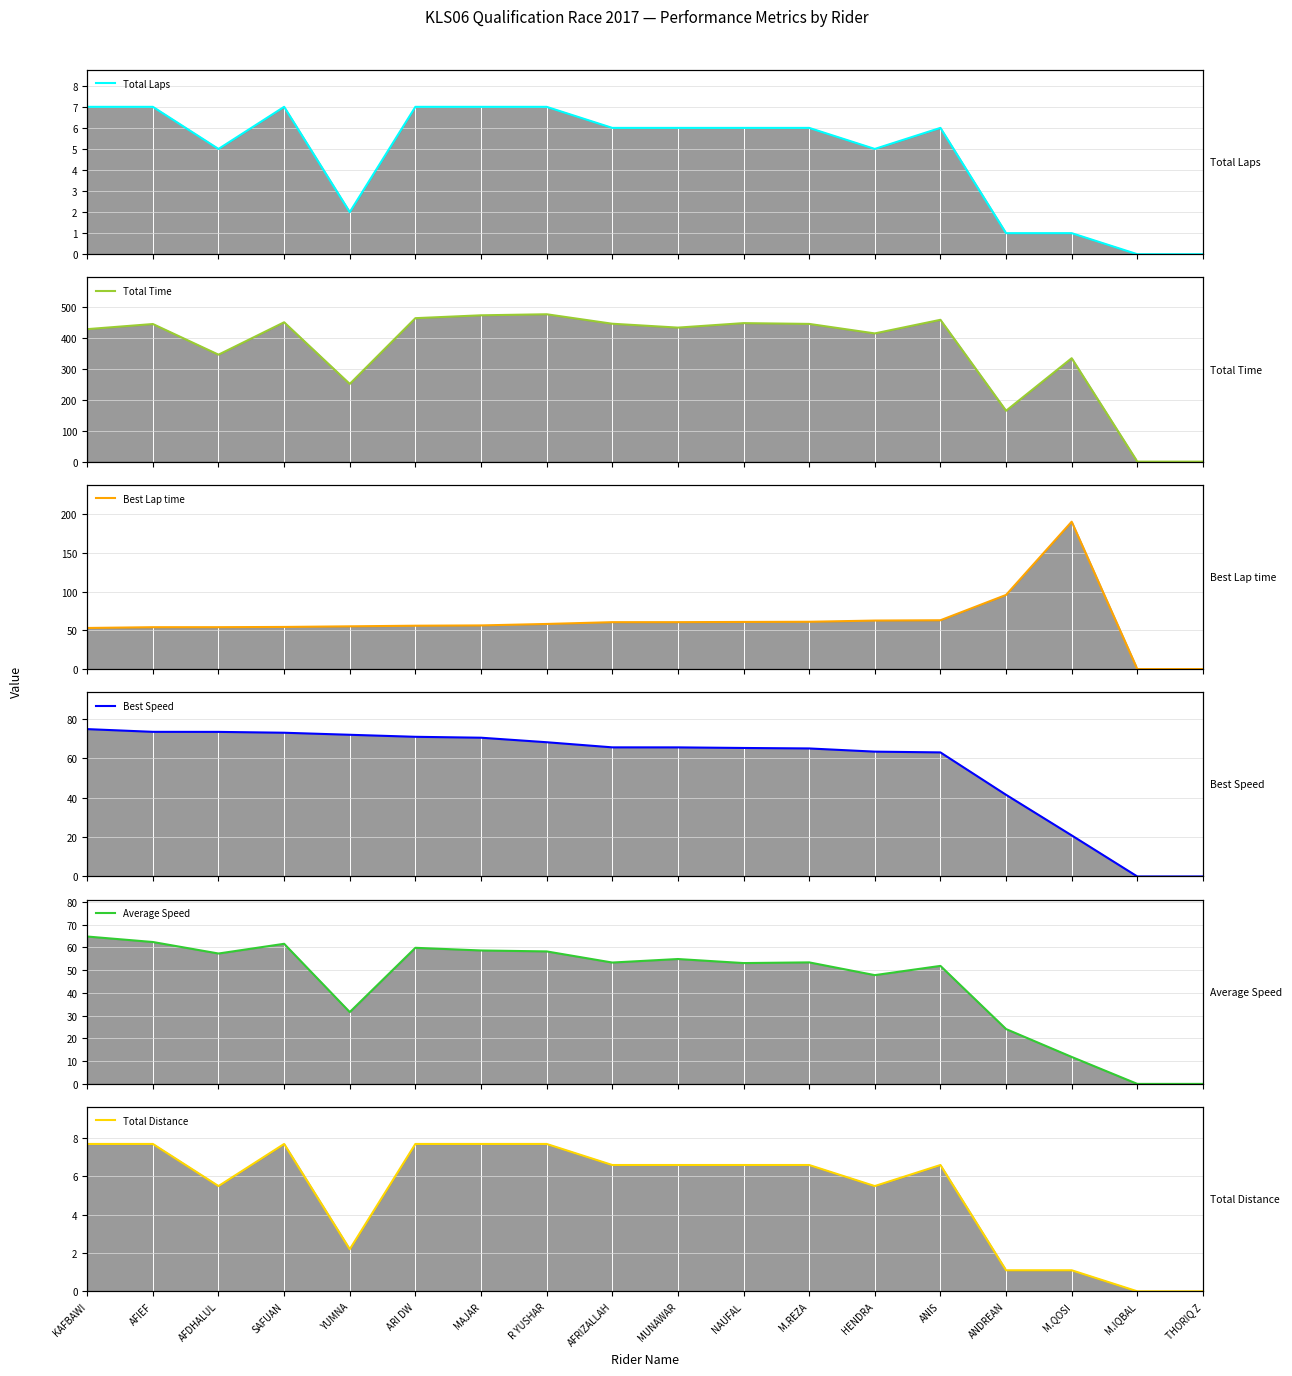

What is the maximum value shown in the chart?

476.2